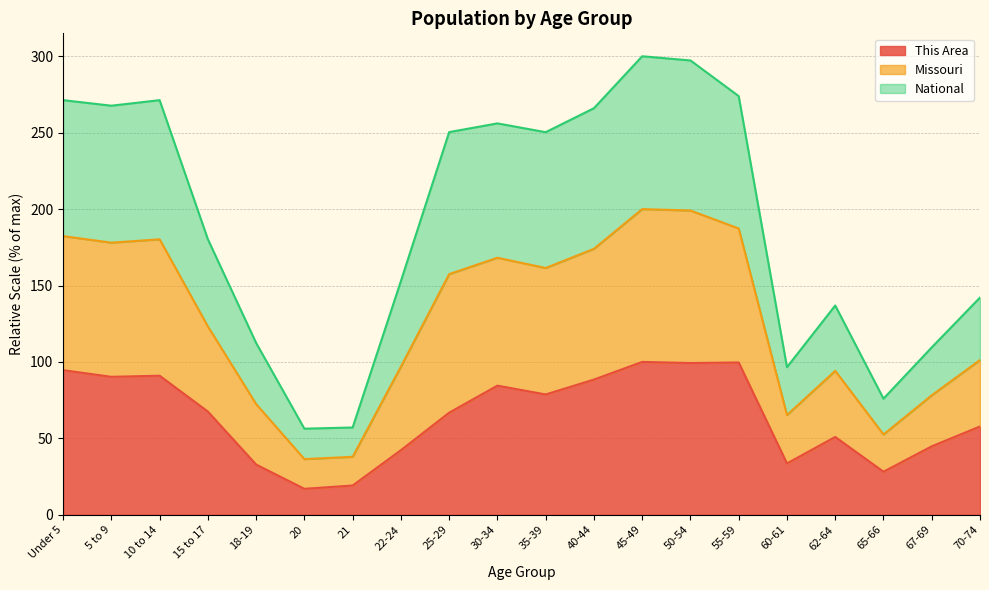

What is the total value across all series at 18-19?

112.4